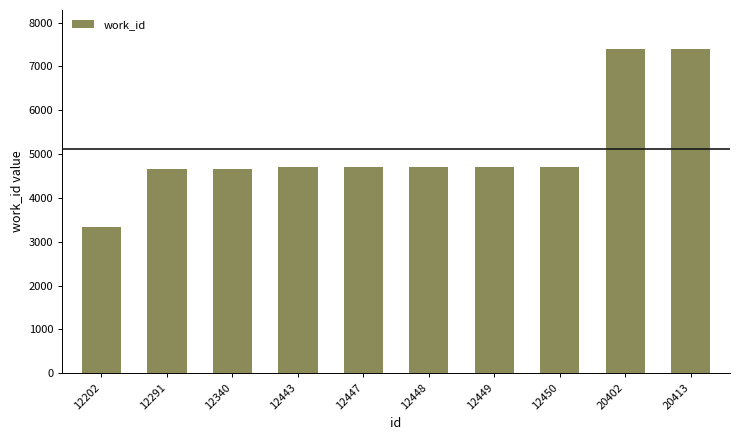

What is the sum of all values?

51062